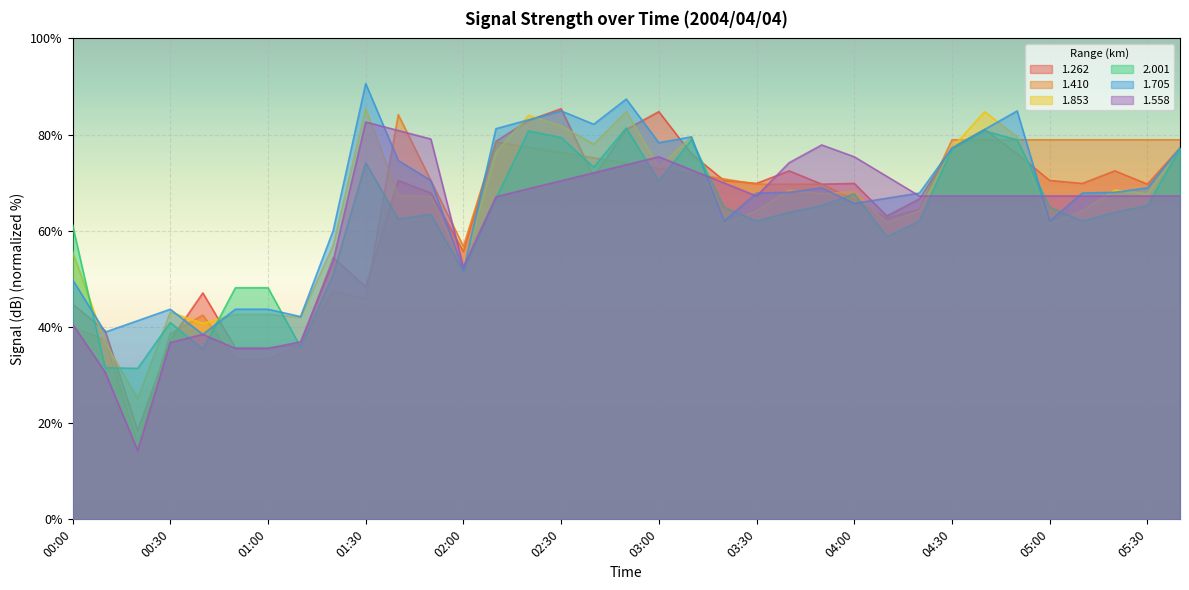

True or false: 1.262 has a value of 78.2 at 02:00.

False